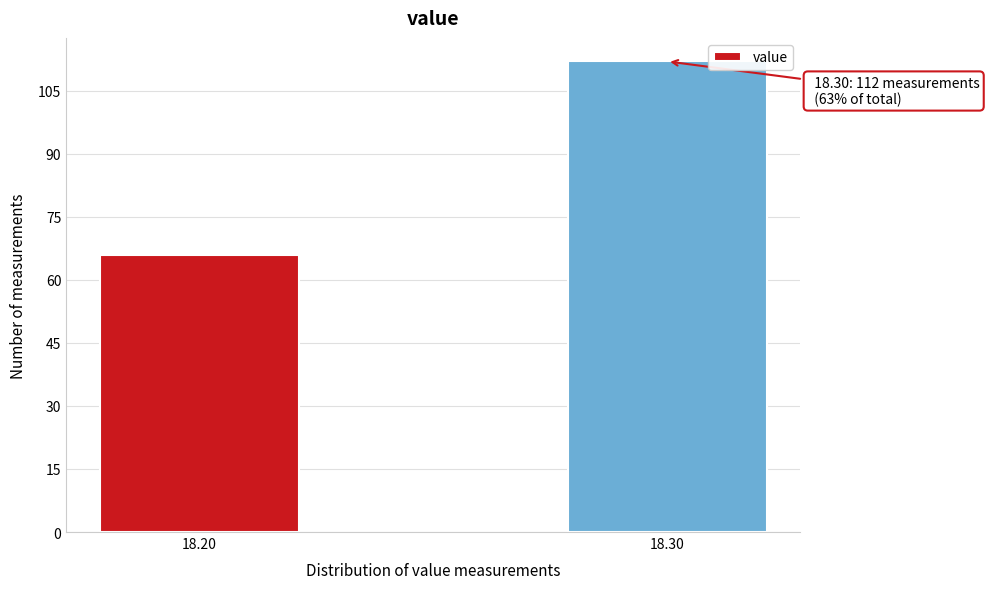

Reading left to right, extract all data points from this chart.

66	112